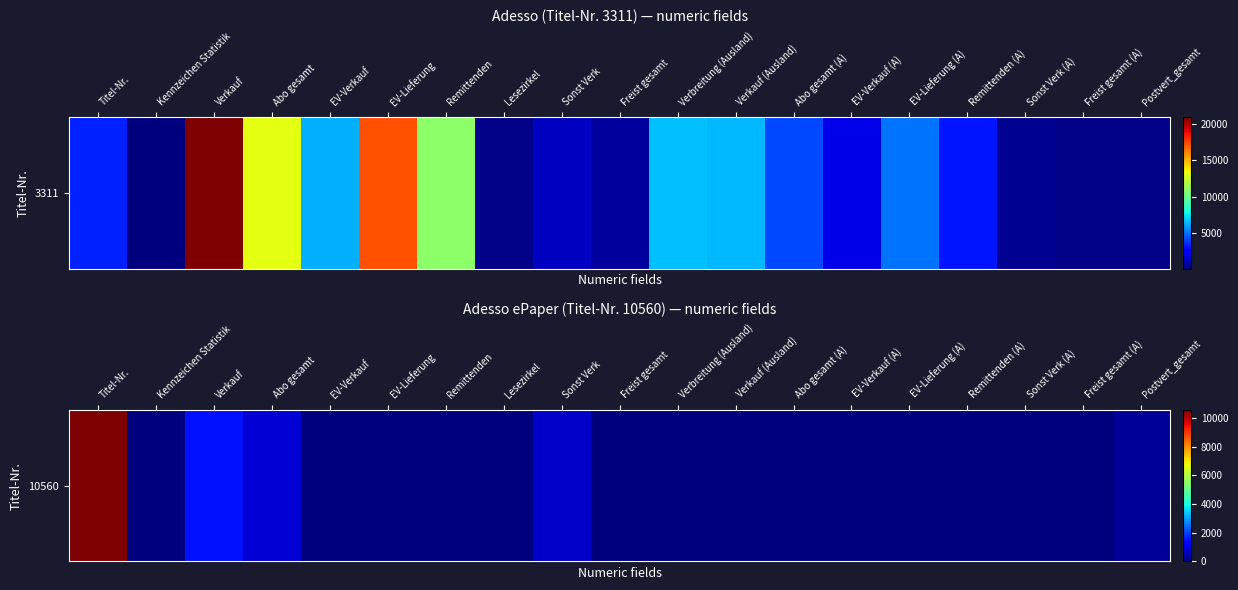

At which label is the value closest to 5280?

Verkauf